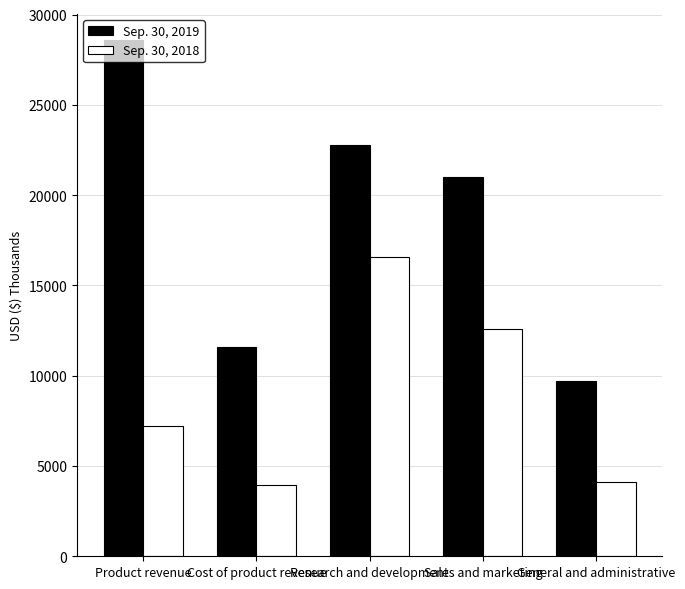

What is the sum of all Sep. 30, 2018 values?

44474